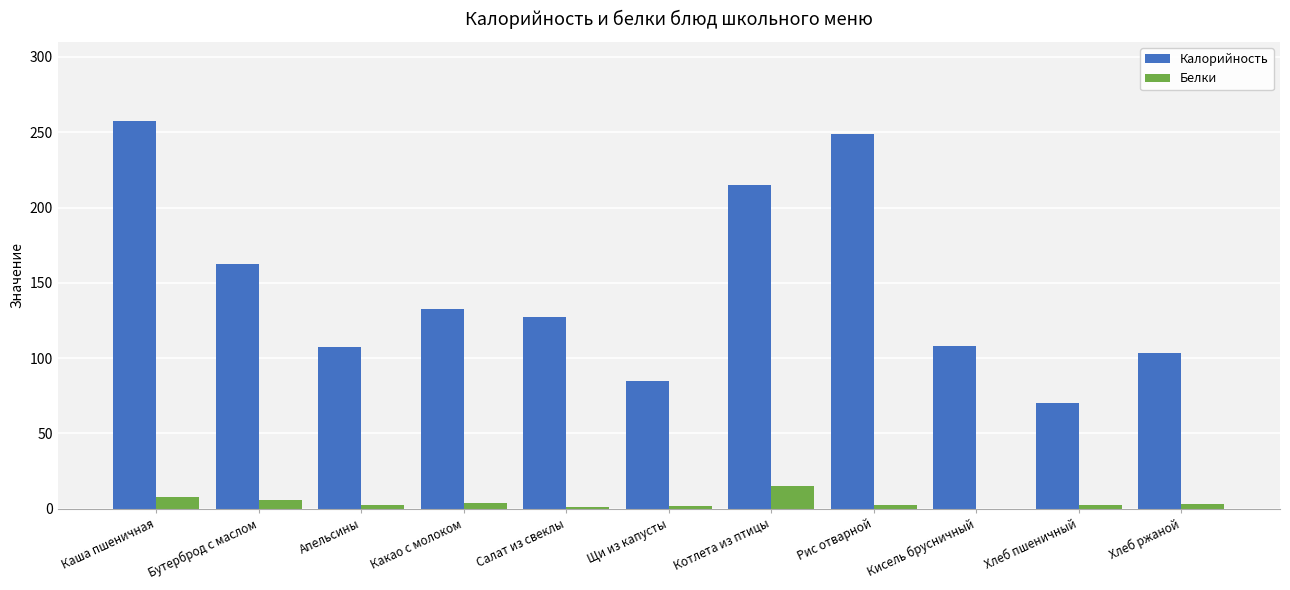

What value does the Белки series have at Рис отварной?

2.8